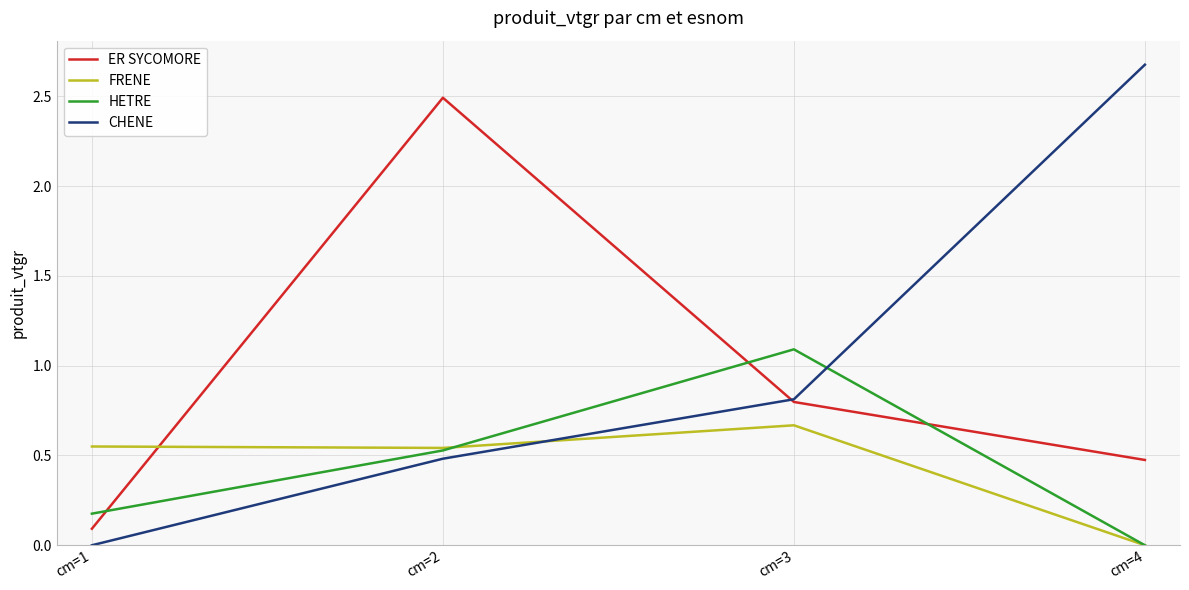

In FRENE, how many points are higher than both neighbors (excluding endpoints)?

1